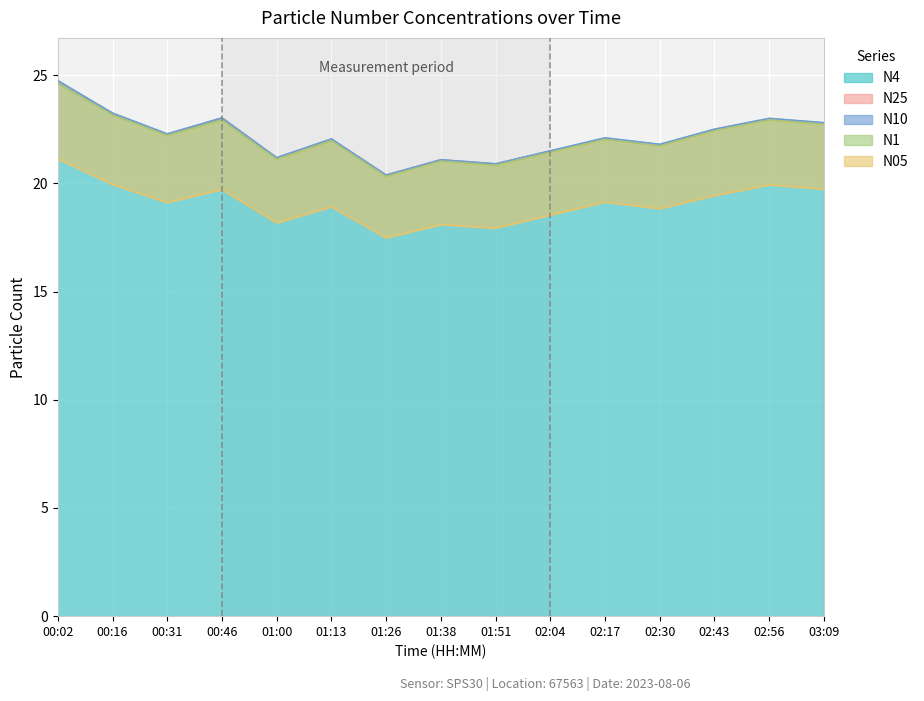

Rank the categories by N1 value from highest to lowest.

00:02, 00:16, 02:56, 00:46, 03:09, 02:43, 00:31, 02:17, 01:13, 02:30, 02:04, 01:00, 01:38, 01:51, 01:26